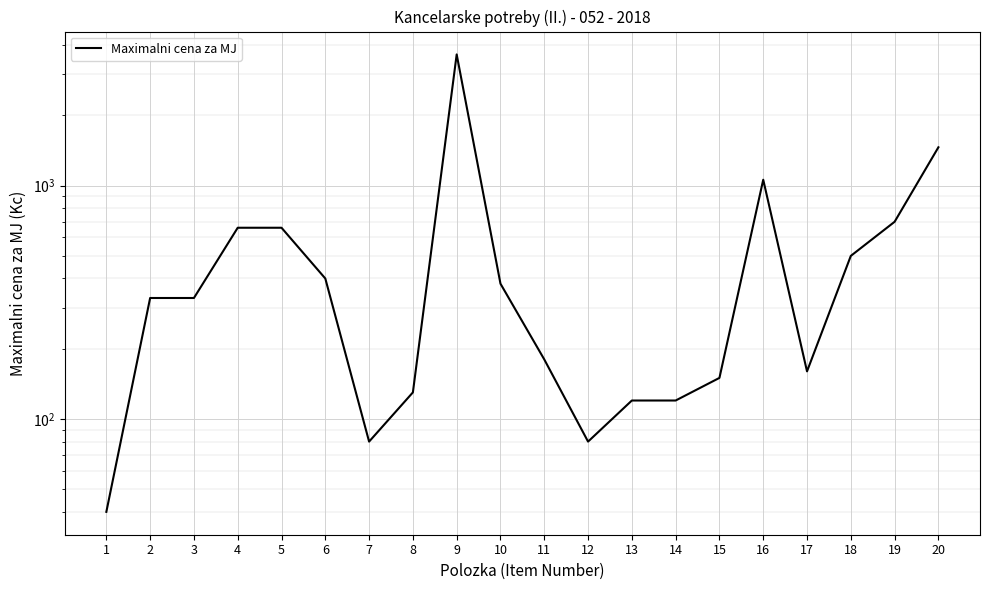

At which category does the chart reach its minimum across all series?

1